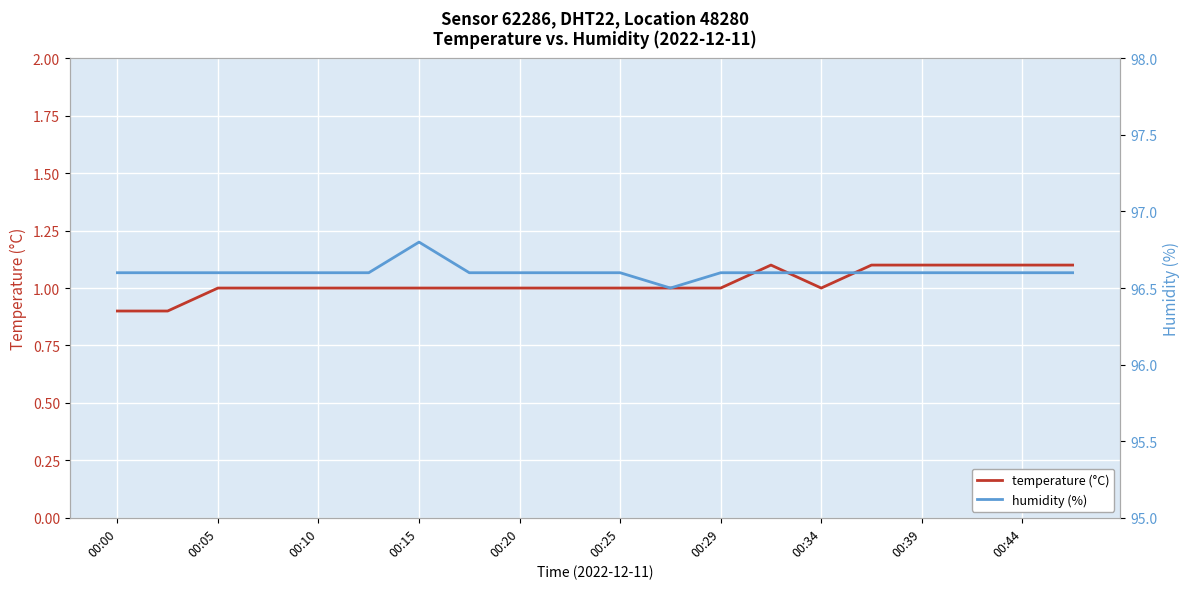

What is the difference between the maximum and second lowest values in the humidity (%) series?

0.2